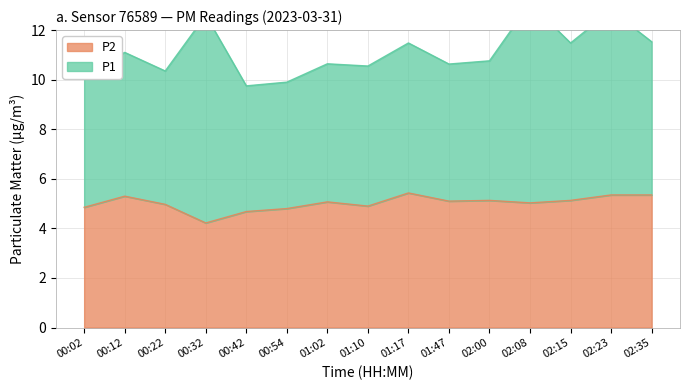

What is the average value?

5.0